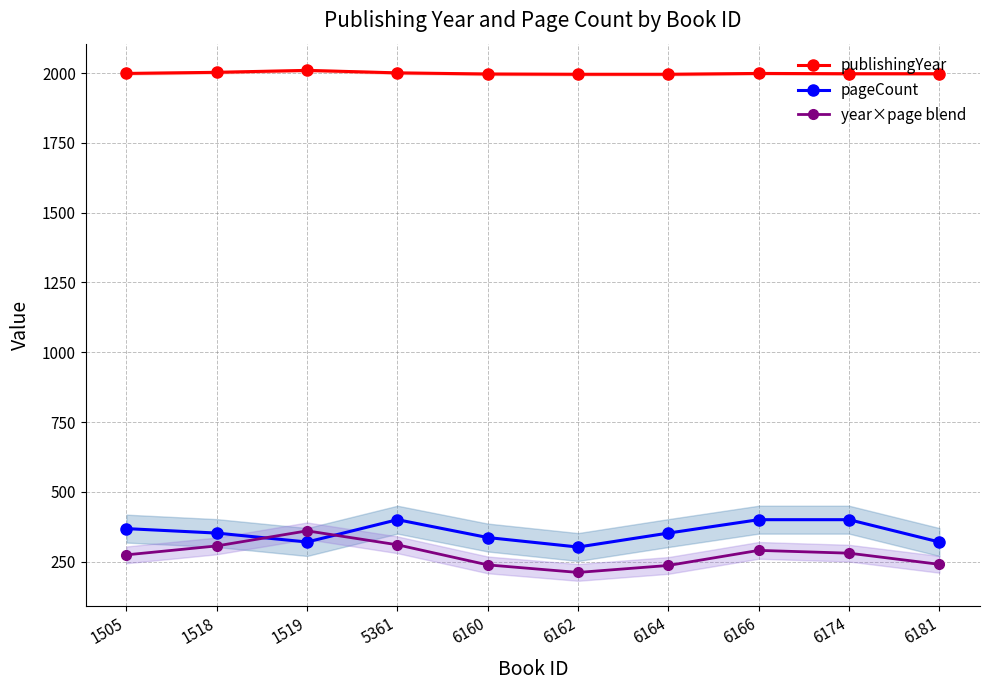

What is the lowest value of the year×page blend series?

211